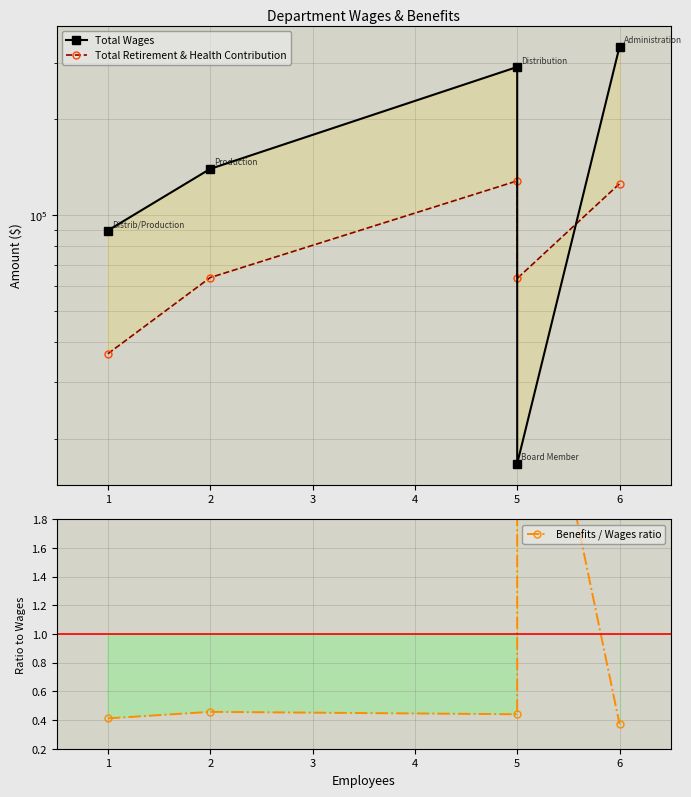

True or false: Total Retirement & Health Contribution and Benefits / Wages ratio intersect in this chart.

False